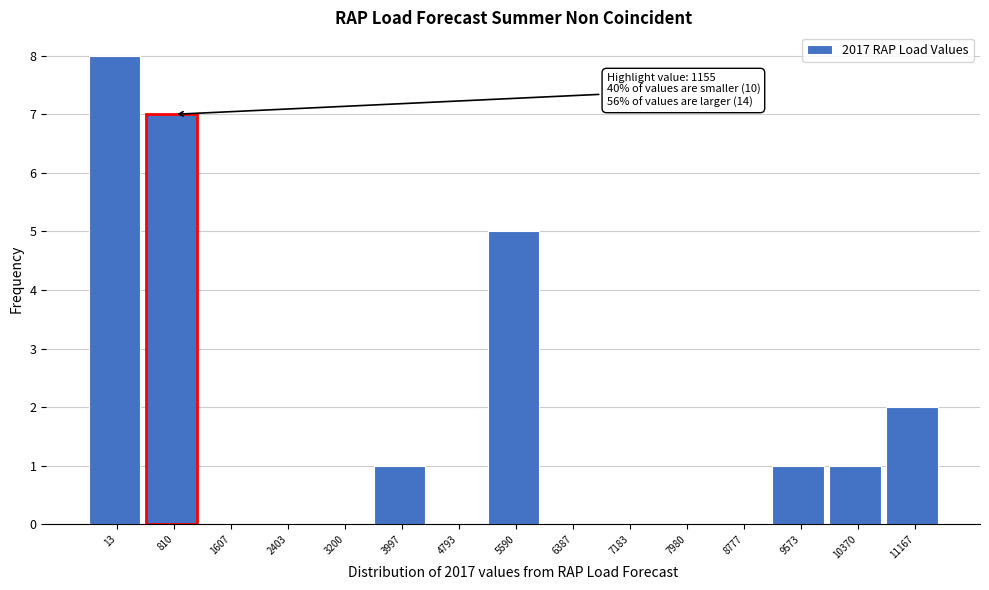

Reading left to right, what are all the values shown in this chart?

13=8	810=7	1607=0	2403=0	3200=0	3997=1	4793=0	5590=5	6387=0	7183=0	7980=0	8777=0	9573=1	10370=1	11167=2